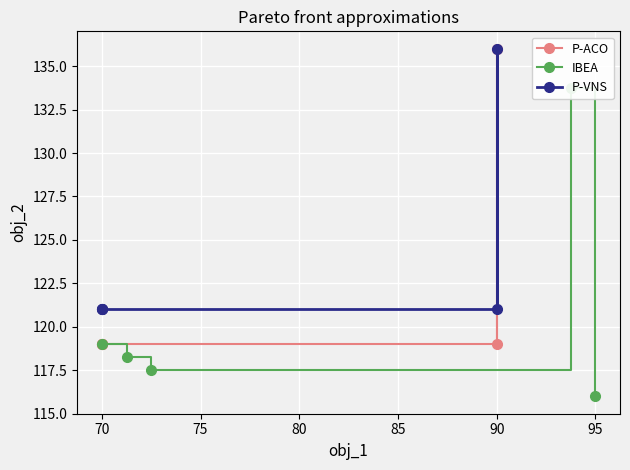

True or false: IBEA and P-ACO cross at least once.

False